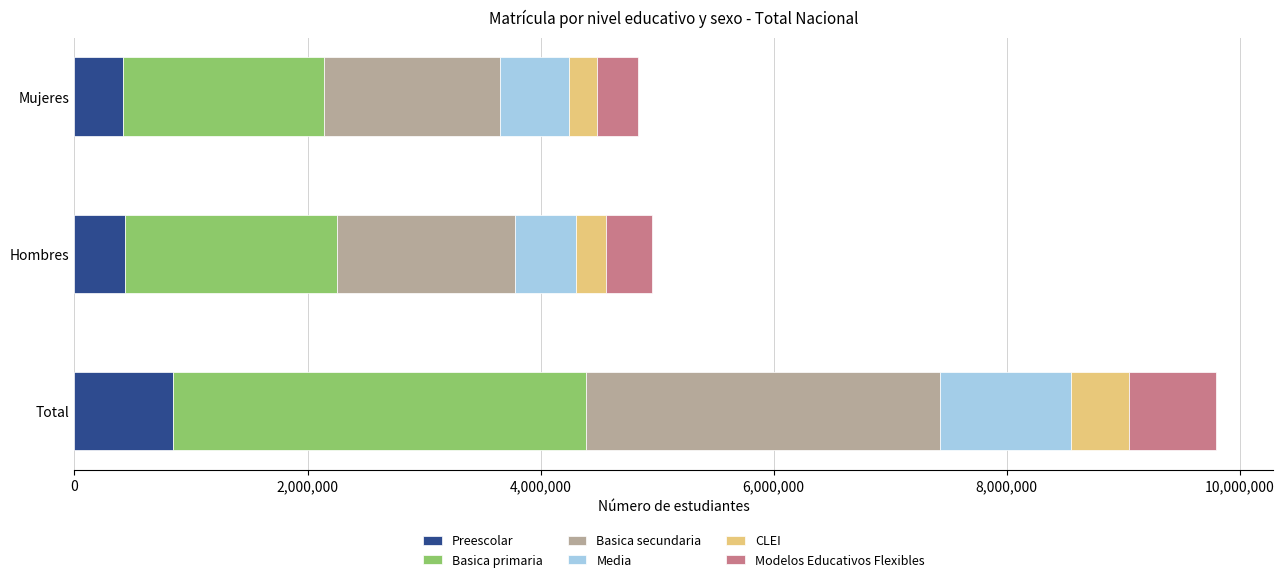

At which label does Basica secundaria first exceed 1526974?

Total